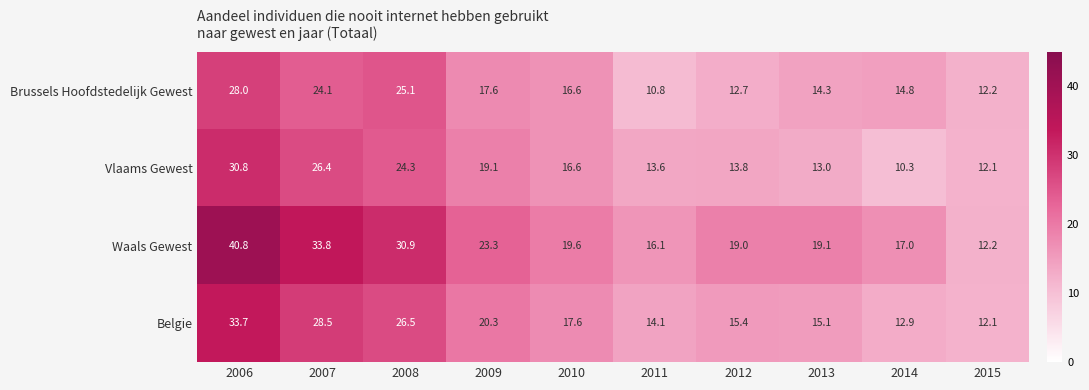

Rank the series by their maximum value, from lowest to highest.

Brussels Hoofdstedelijk Gewest, Vlaams Gewest, Belgie, Waals Gewest